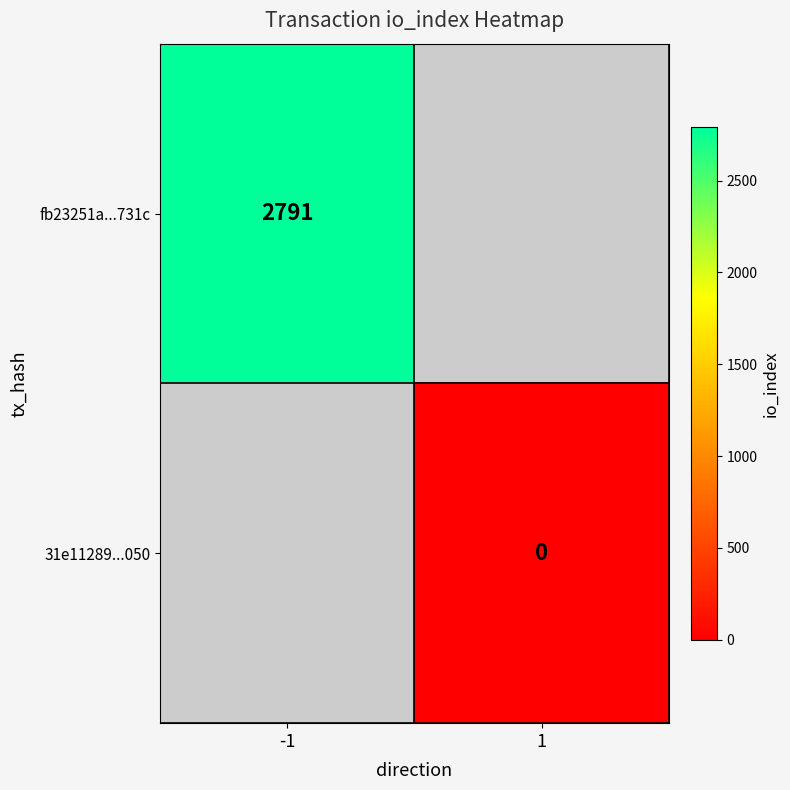

True or false: fb23251a...731c has a value of 2791 at -1.

True